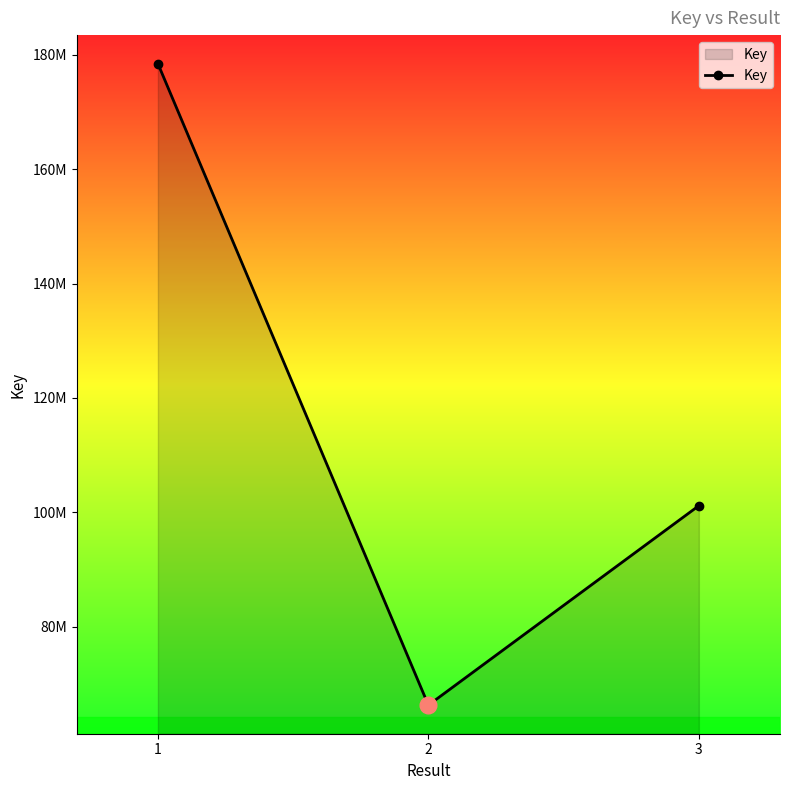

Reading left to right, what are all the values shown in this chart?

178466597	66278551	101162742